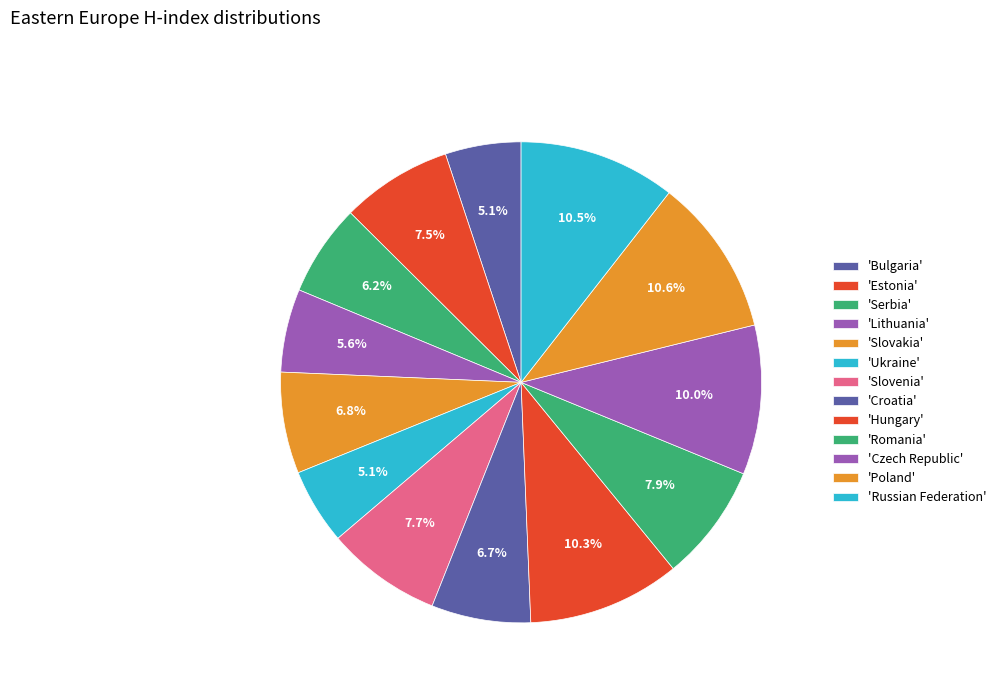

Is there a majority slice in this chart?

No